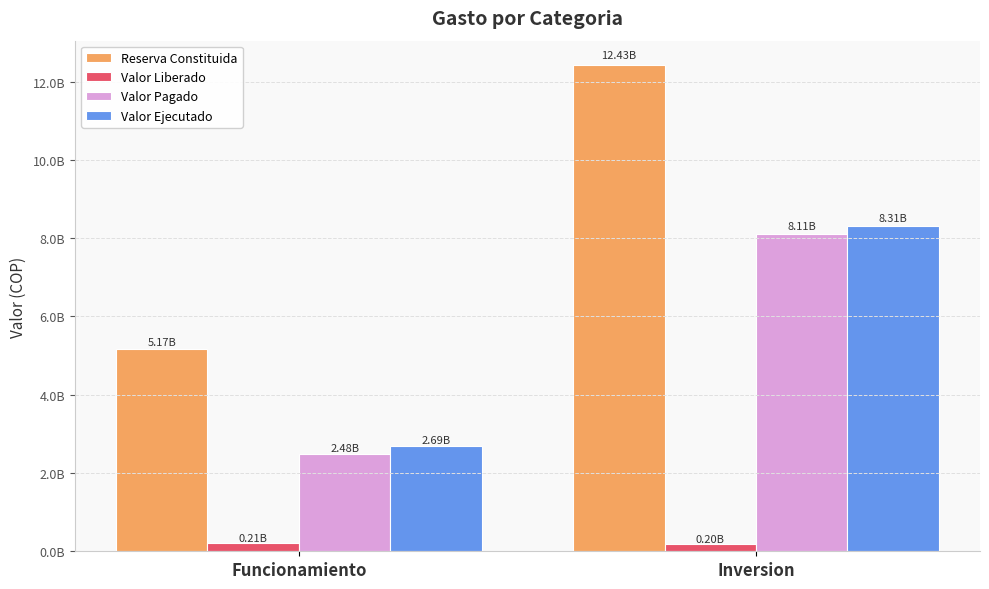

Are the bars grouped side by side (vs. stacked)?

Yes